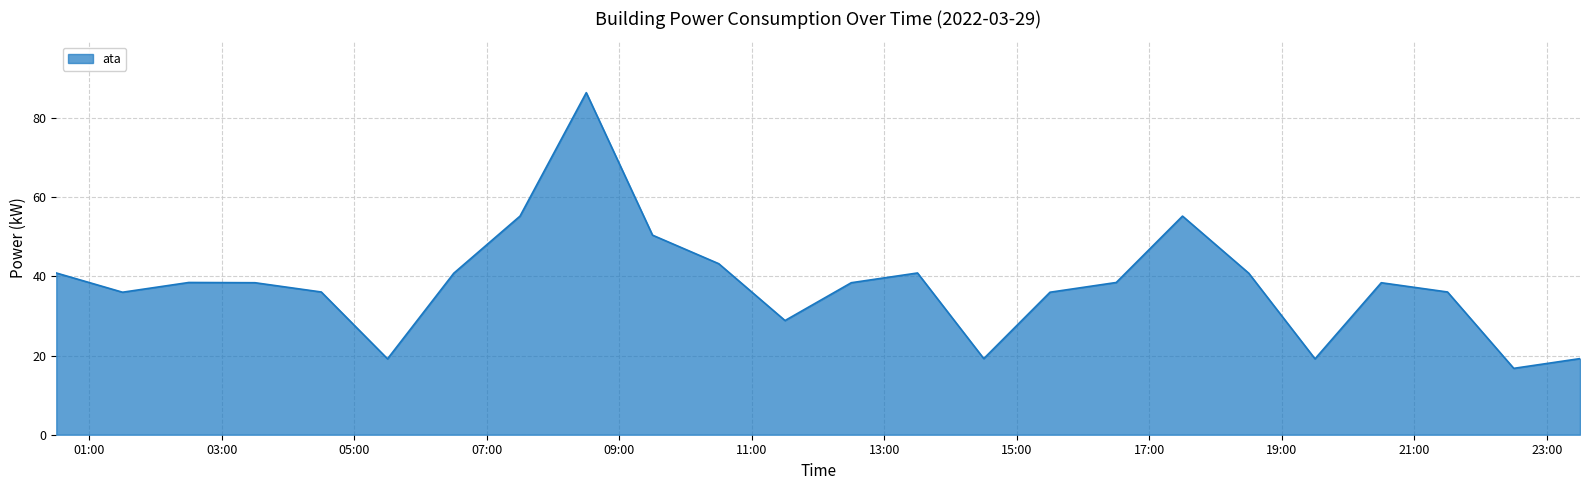

What is the minimum value shown in the chart?

16.8